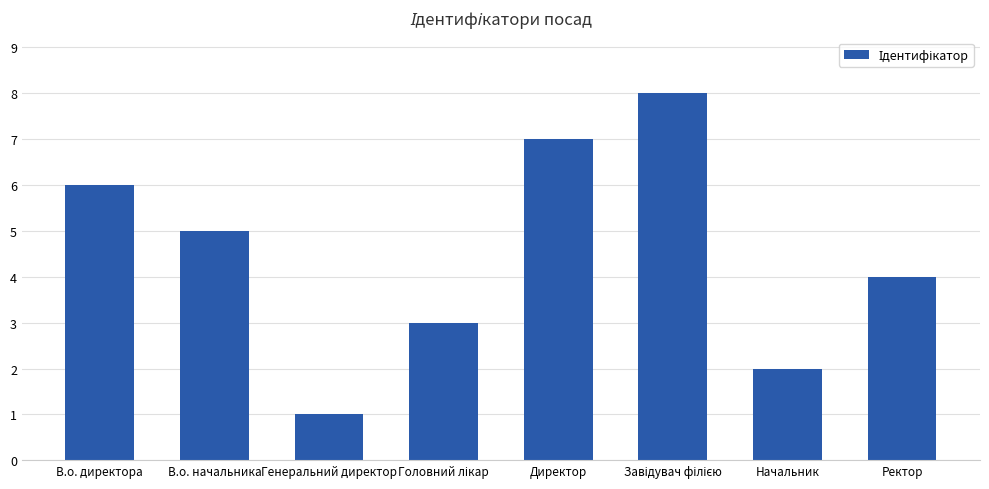

Count the number of categories in the chart.

8